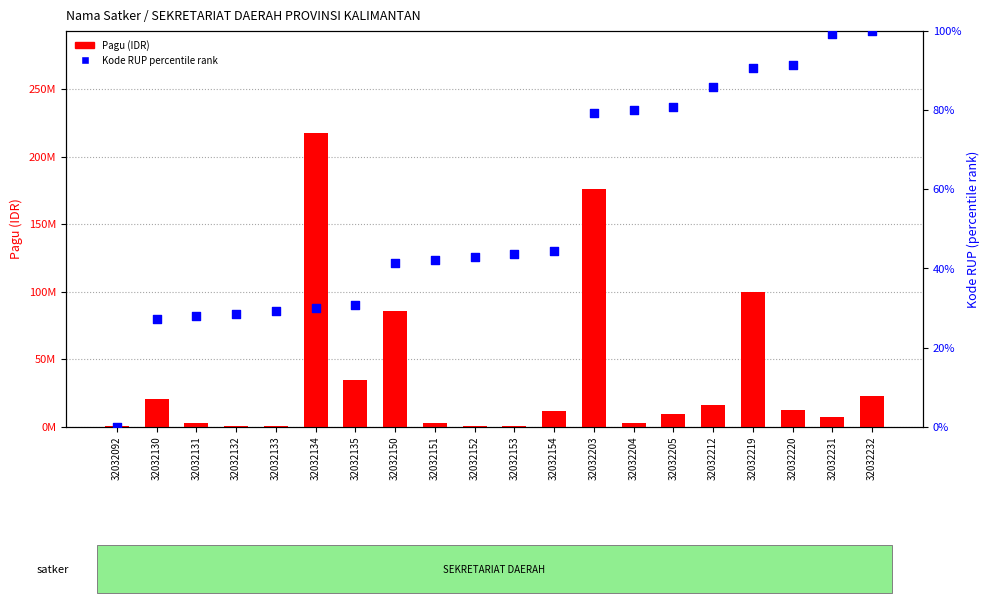

Is the value of Kode RUP percentile rank at 32032203 greater than the value of Pagu (IDR) at 32032150?

No